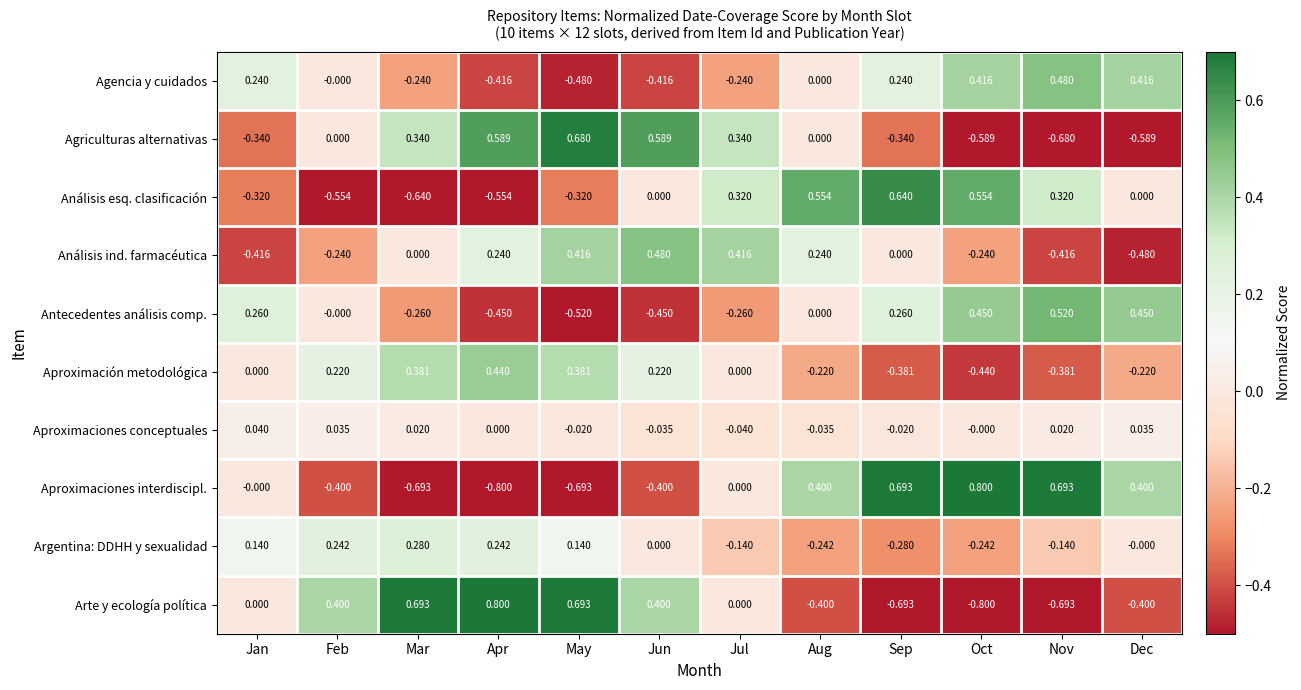

What is the spread (max minus min) of values at Apr?

1.6